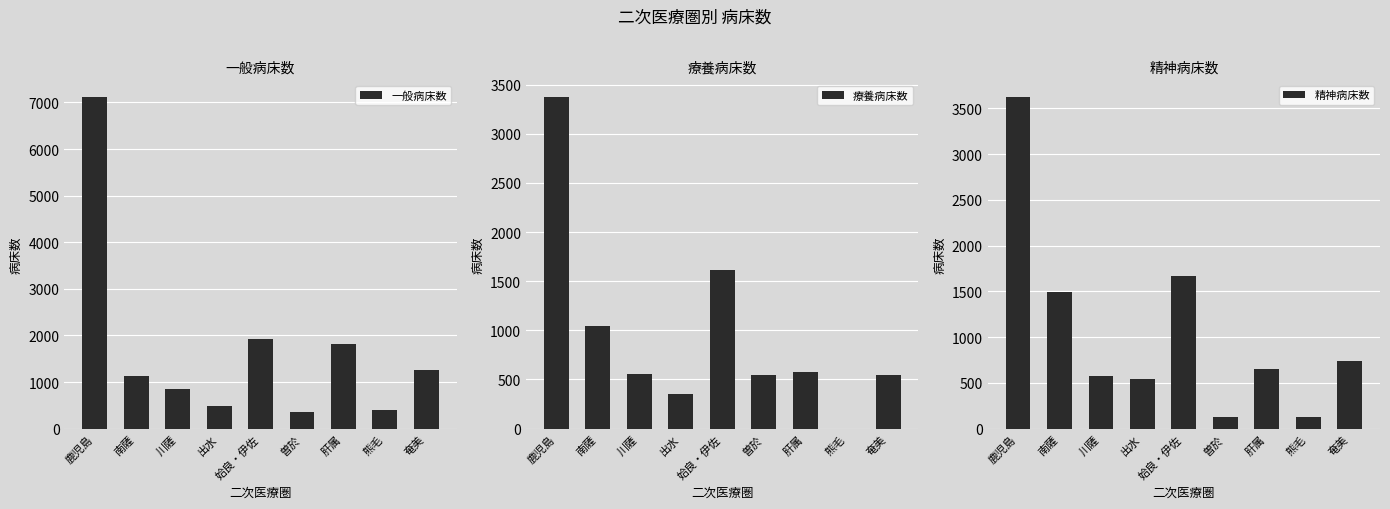

True or false: 療養病床数 has a value of 303 at 肝属.

False